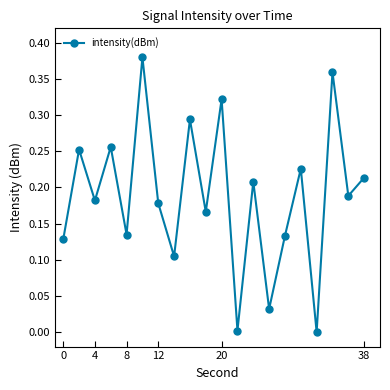

How many points are higher than both their immediate neighbors (excluding endpoints)?

8